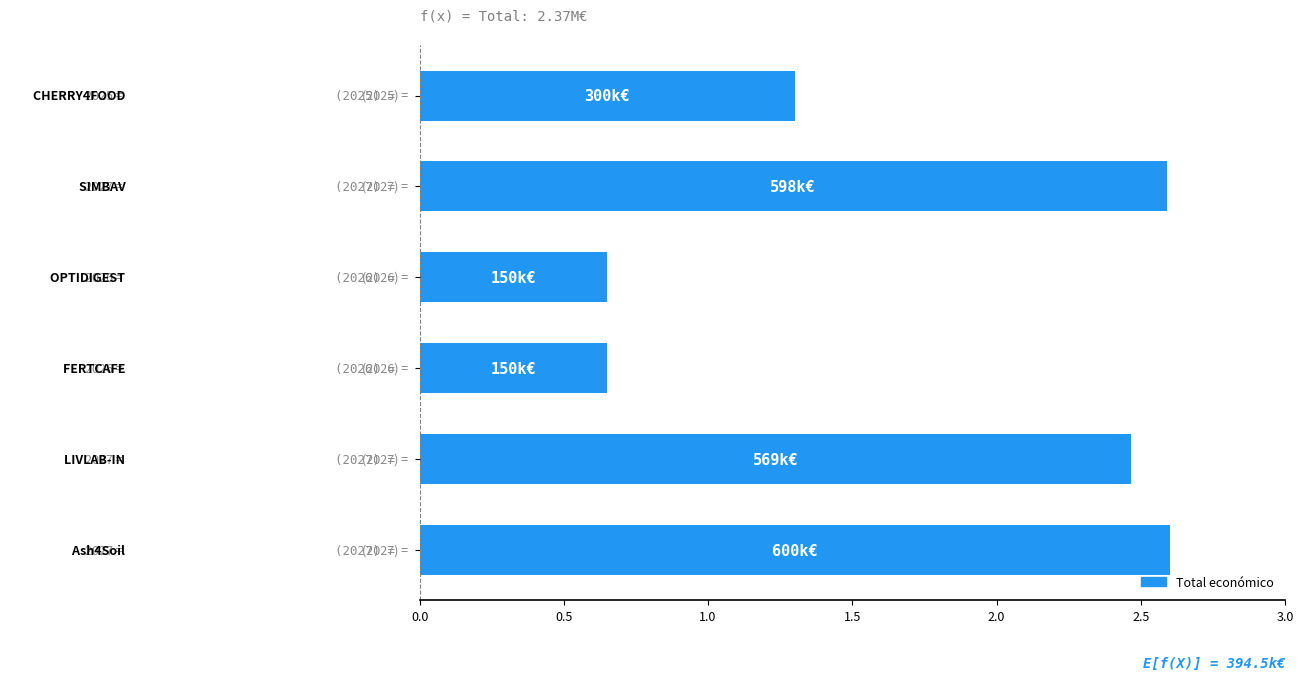

How many values are between 0 and 2?

3